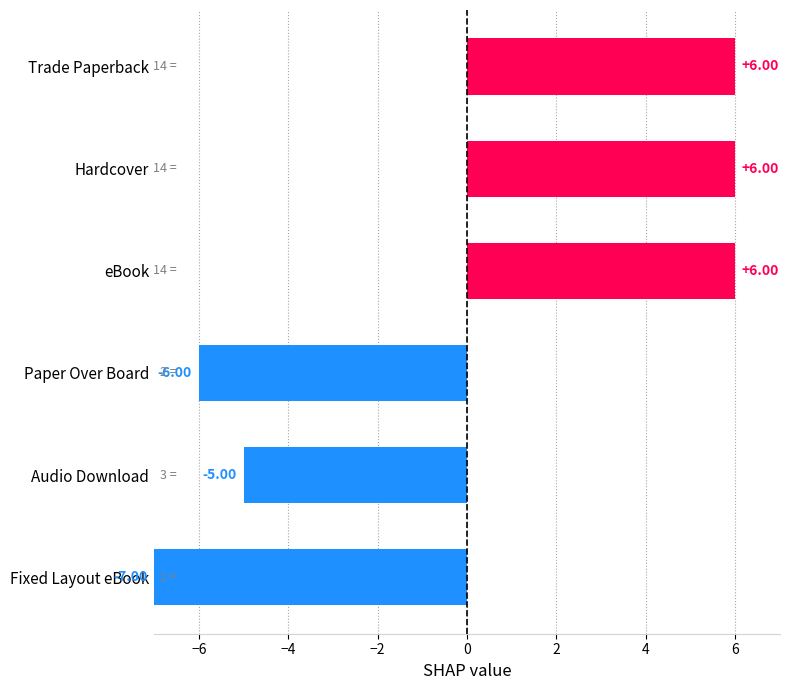

How many bars are there in total?

6